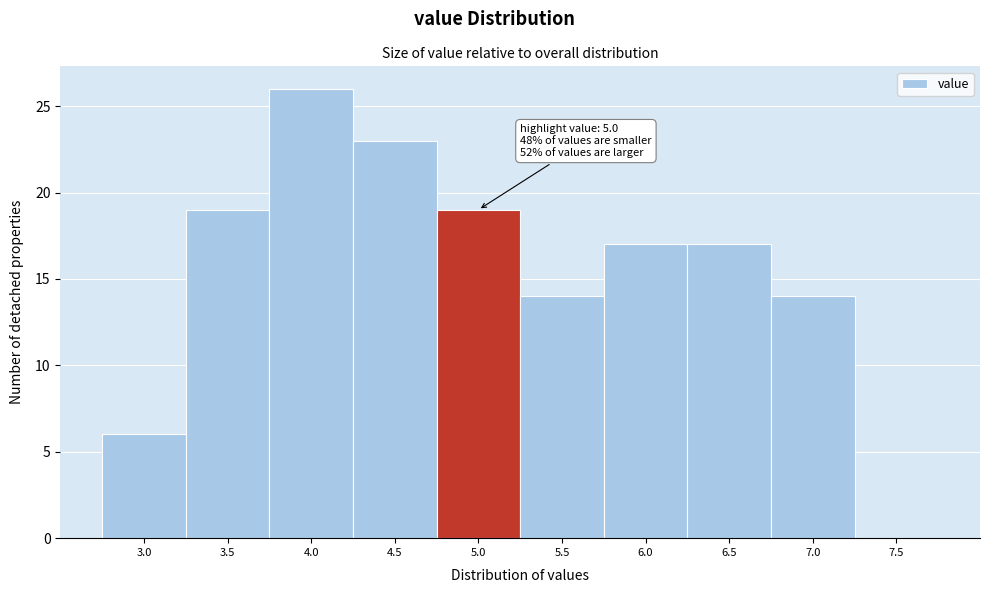

Reading left to right, list all the values displayed in this chart.

3.0=6	3.5=19	4.0=26	4.5=23	5.0=19	5.5=14	6.0=17	6.5=17	7.0=14	7.5=0